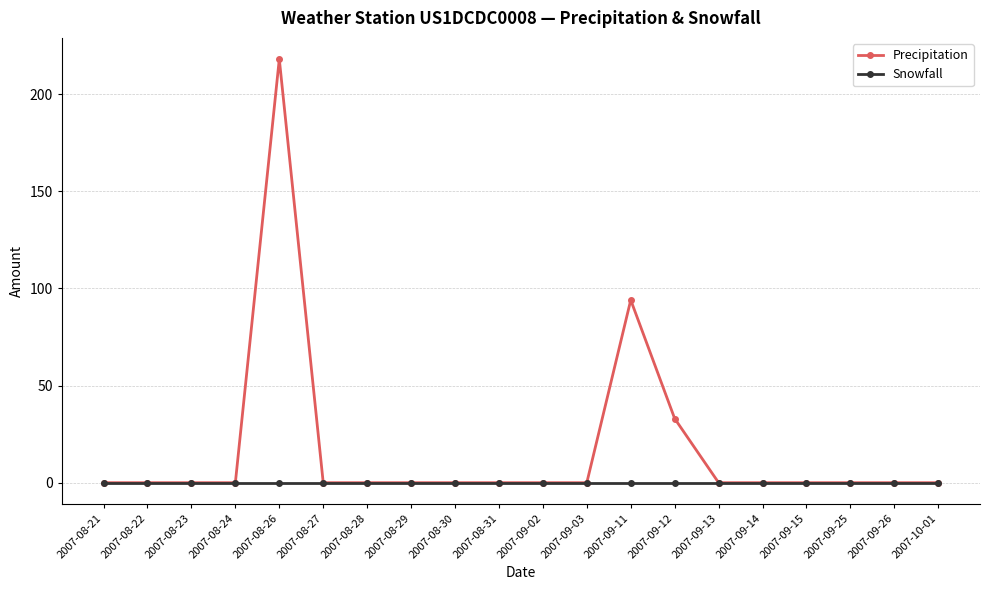

Which category has the highest value in the Precipitation series?

2007-08-26